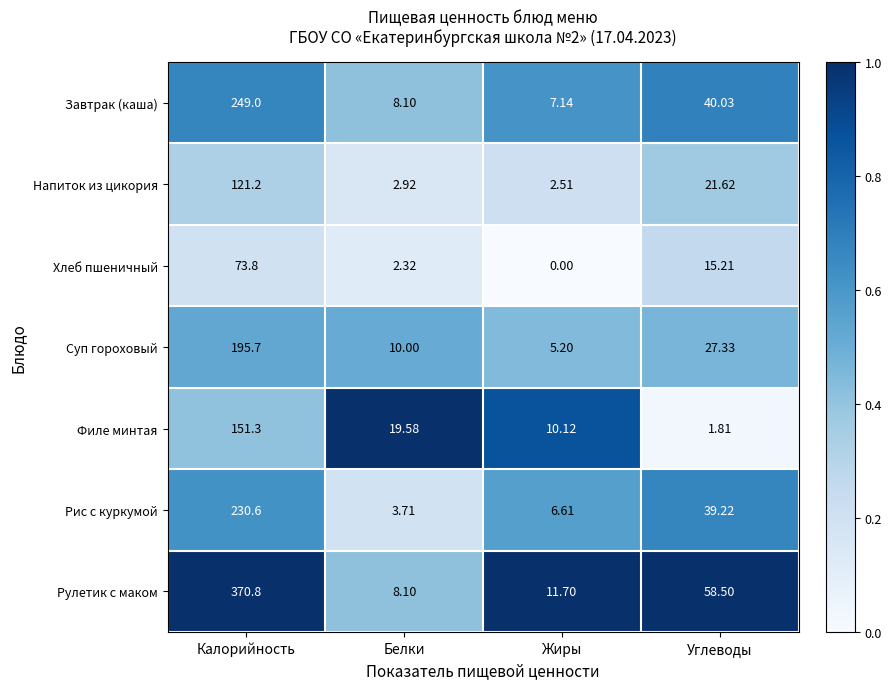

Rank the categories by Рулетик с маком value from lowest to highest.

Белки, Жиры, Углеводы, Калорийность